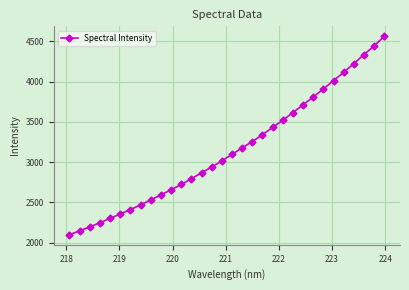

True or false: there are more than 2 points higher than both neighbors.

False